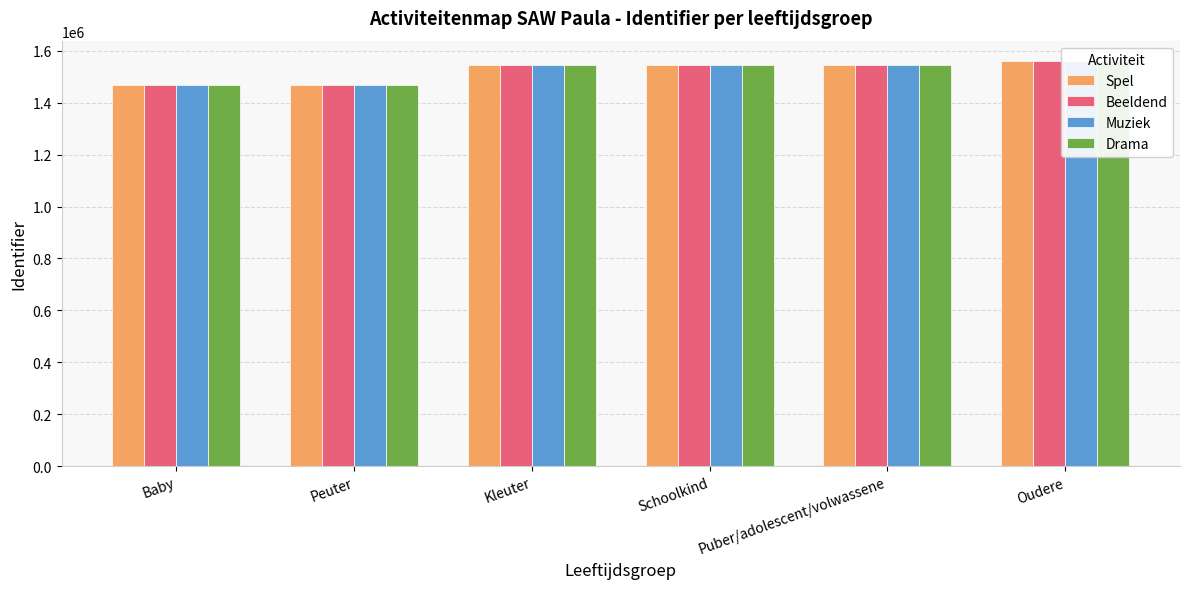

The Spel series shows 1467429 at Baby. True or false?

True